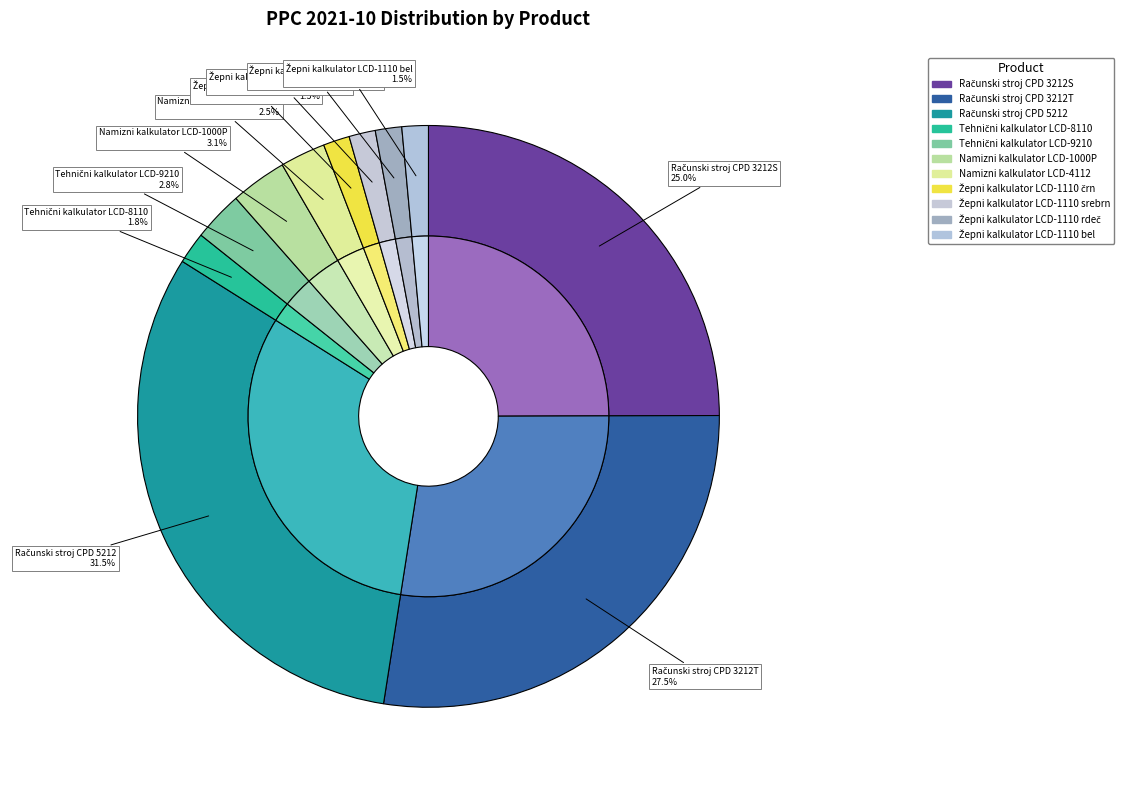

Between Žepni kalkulator LCD-1110 srebrn and Računski stroj CPD 3212T, which is larger?

Računski stroj CPD 3212T